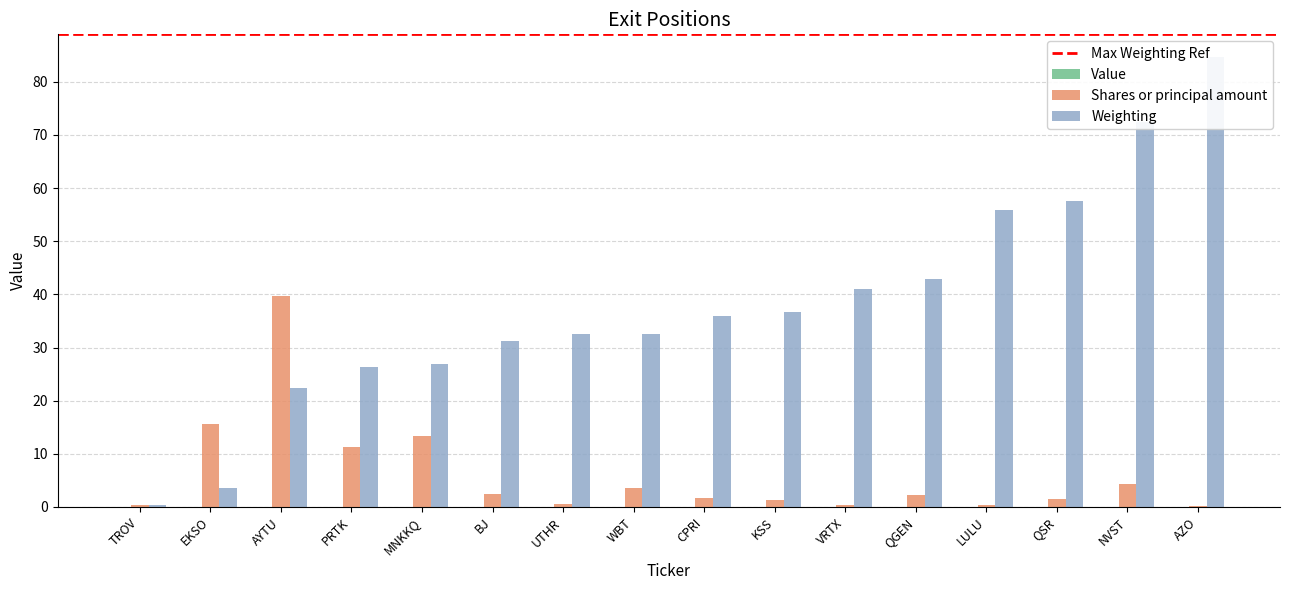

What are all the series names shown in the legend?

Shares or principal amount, Weighting